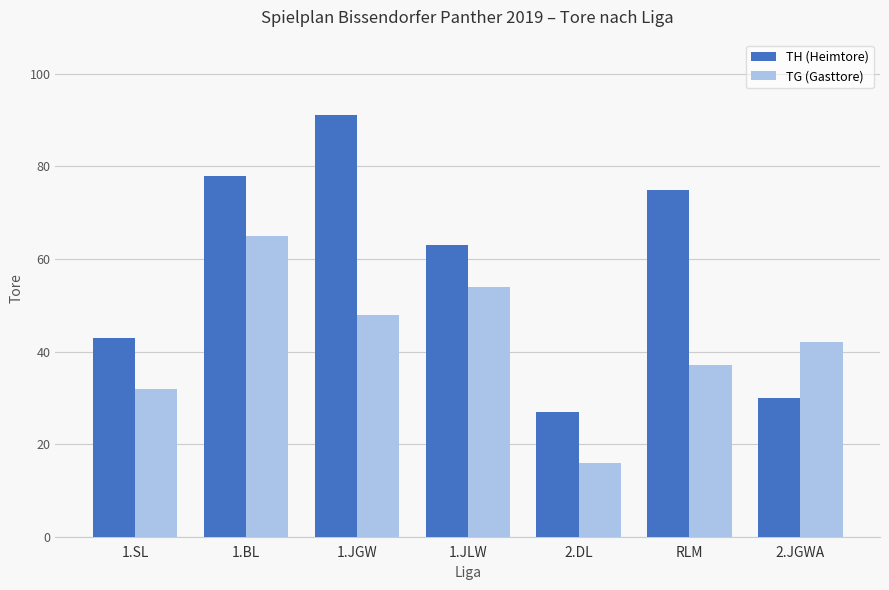

How many data points does each series have?

7